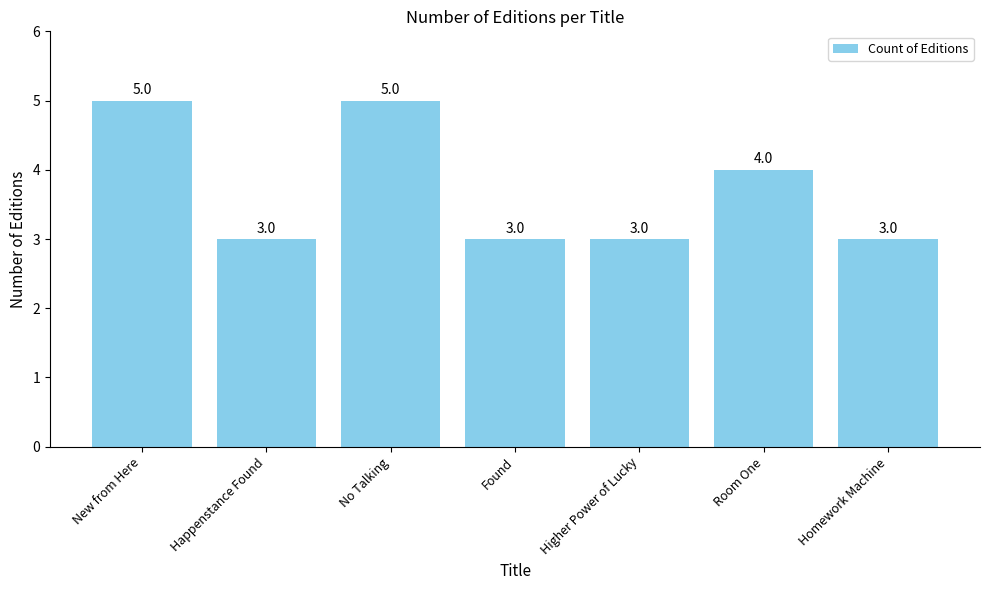

True or false: the data shows 6 at Room One.

False